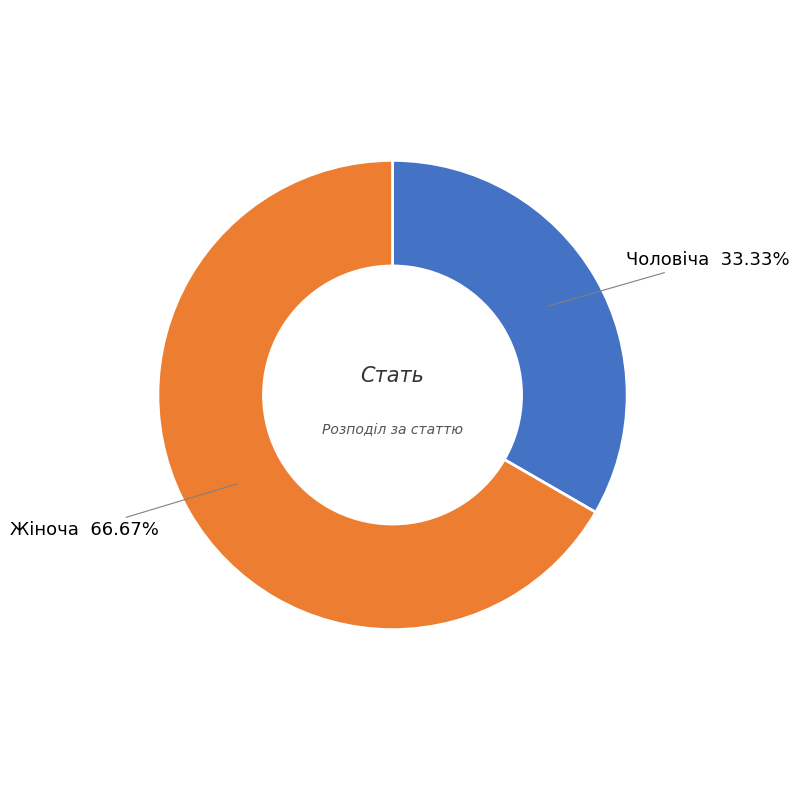

Count the number of slices in the pie.

2